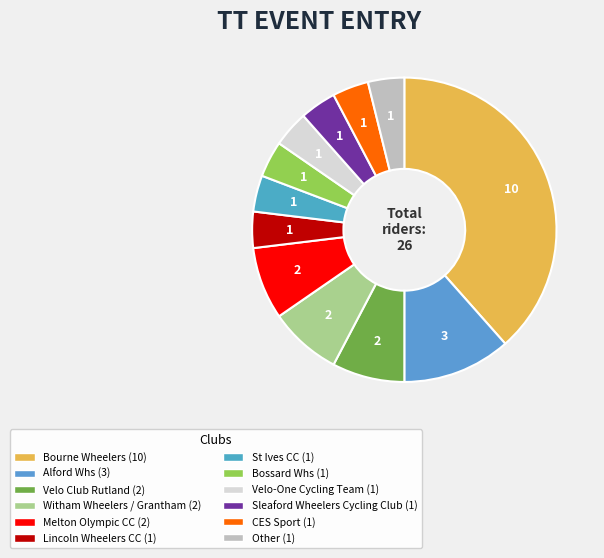

How many segments does this pie chart have?

12